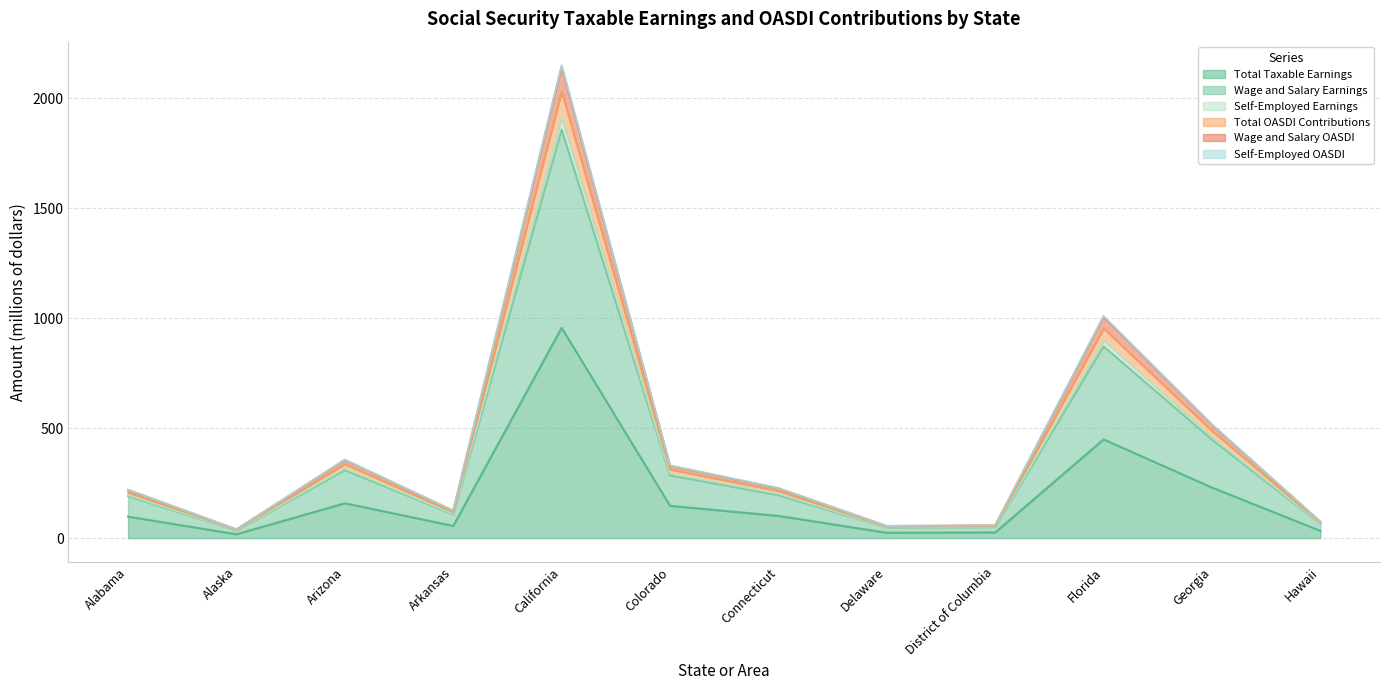

Where does the Wage and Salary OASDI series first go above 226?

Arizona